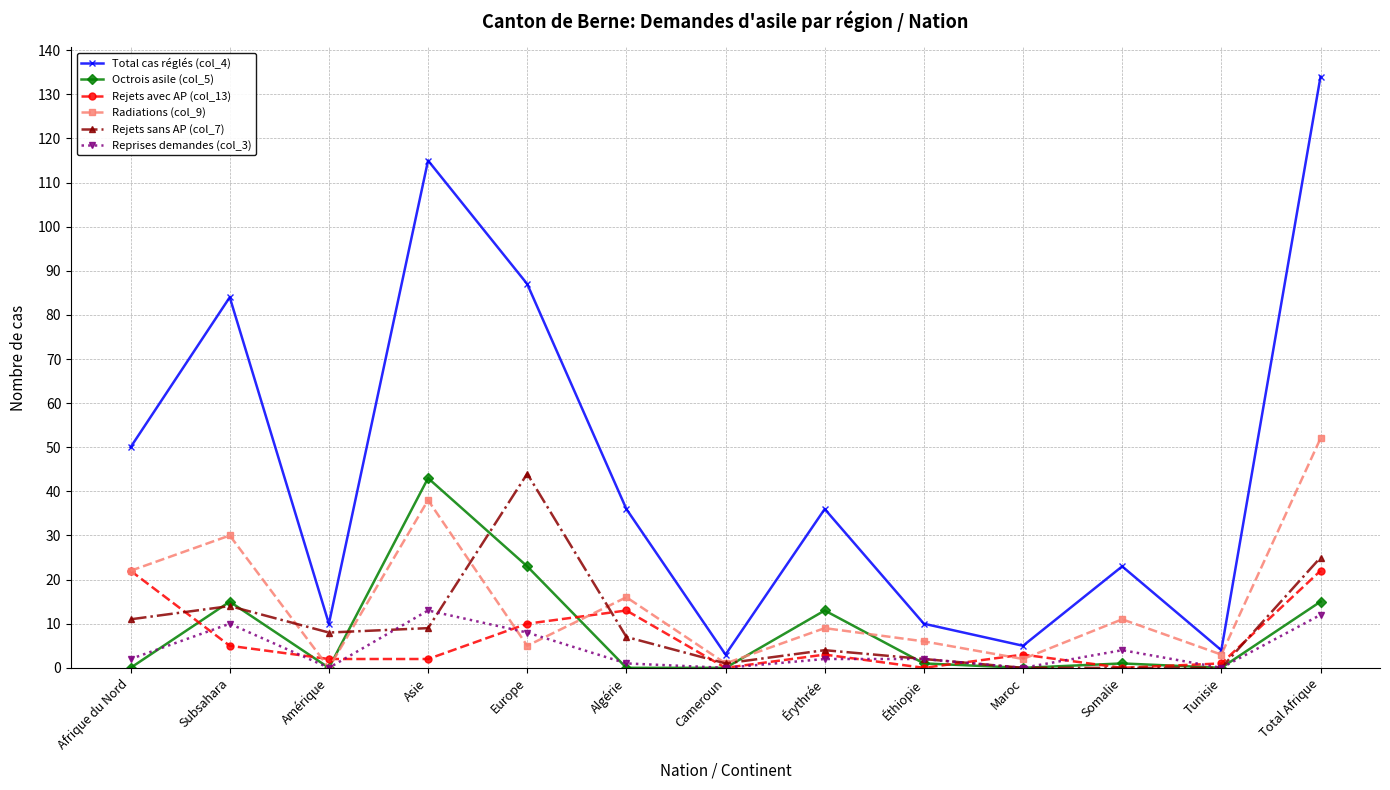

Reading left to right, list all the values displayed in this chart.

Total cas réglés (col_4): Afrique du Nord=50	Subsahara=84	Amérique=10	Asie=115	Europe=87	Algérie=36	Cameroun=3	Érythrée=36	Éthiopie=10	Maroc=5	Somalie=23	Tunisie=4	Total Afrique=134
Octrois asile (col_5): Afrique du Nord=0	Subsahara=15	Amérique=0	Asie=43	Europe=23	Algérie=0	Cameroun=0	Érythrée=13	Éthiopie=1	Maroc=0	Somalie=1	Tunisie=0	Total Afrique=15
Rejets avec AP (col_13): Afrique du Nord=22	Subsahara=5	Amérique=2	Asie=2	Europe=10	Algérie=13	Cameroun=0	Érythrée=3	Éthiopie=0	Maroc=3	Somalie=0	Tunisie=1	Total Afrique=22
Radiations (col_9): Afrique du Nord=22	Subsahara=30	Amérique=0	Asie=38	Europe=5	Algérie=16	Cameroun=1	Érythrée=9	Éthiopie=6	Maroc=2	Somalie=11	Tunisie=3	Total Afrique=52
Rejets sans AP (col_7): Afrique du Nord=11	Subsahara=14	Amérique=8	Asie=9	Europe=44	Algérie=7	Cameroun=1	Érythrée=4	Éthiopie=2	Maroc=0	Somalie=0	Tunisie=0	Total Afrique=25
Reprises demandes (col_3): Afrique du Nord=2	Subsahara=10	Amérique=0	Asie=13	Europe=8	Algérie=1	Cameroun=0	Érythrée=2	Éthiopie=2	Maroc=0	Somalie=4	Tunisie=0	Total Afrique=12